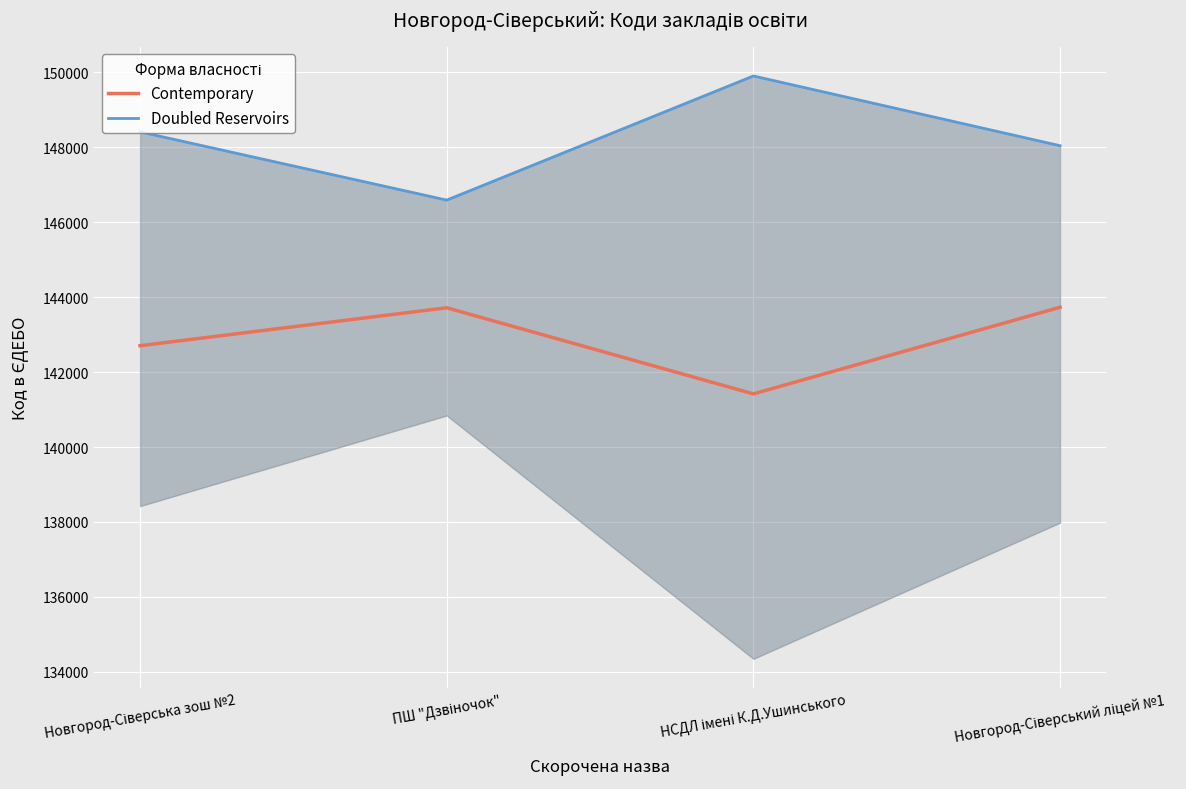

Count the number of data series in this chart.

2